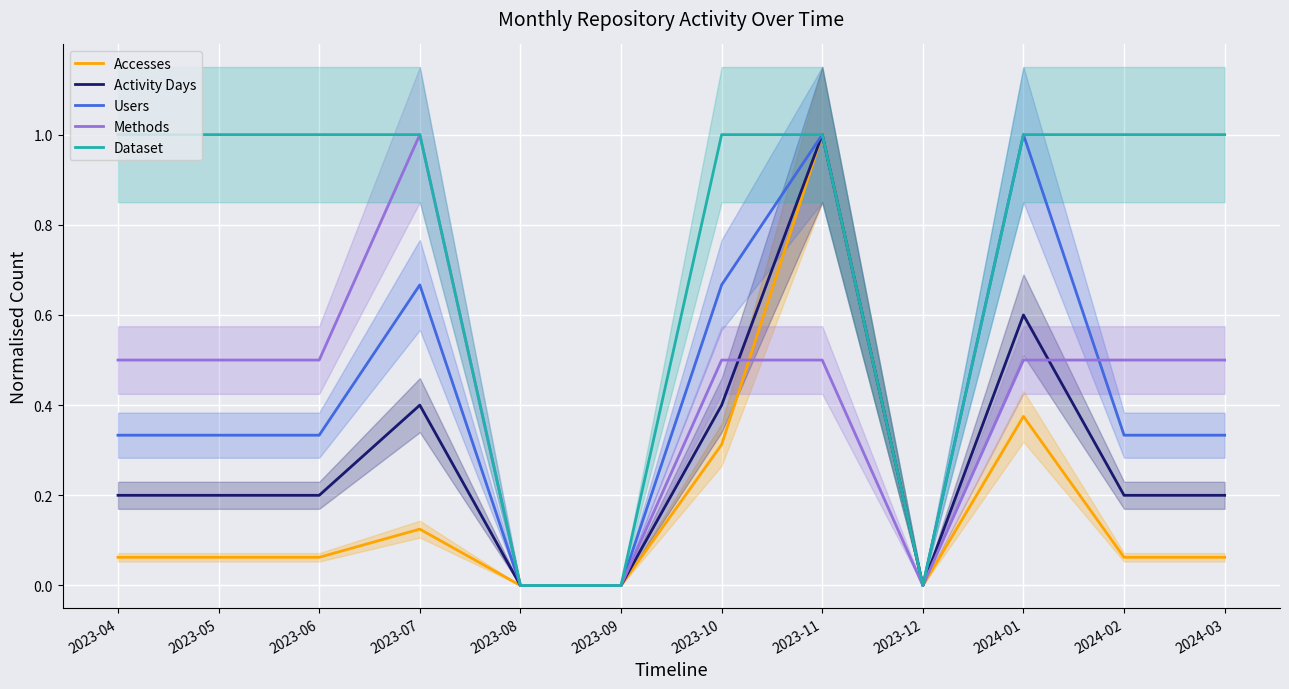

The value of Activity Days at 2023-07 is 0.2. True or false?

False